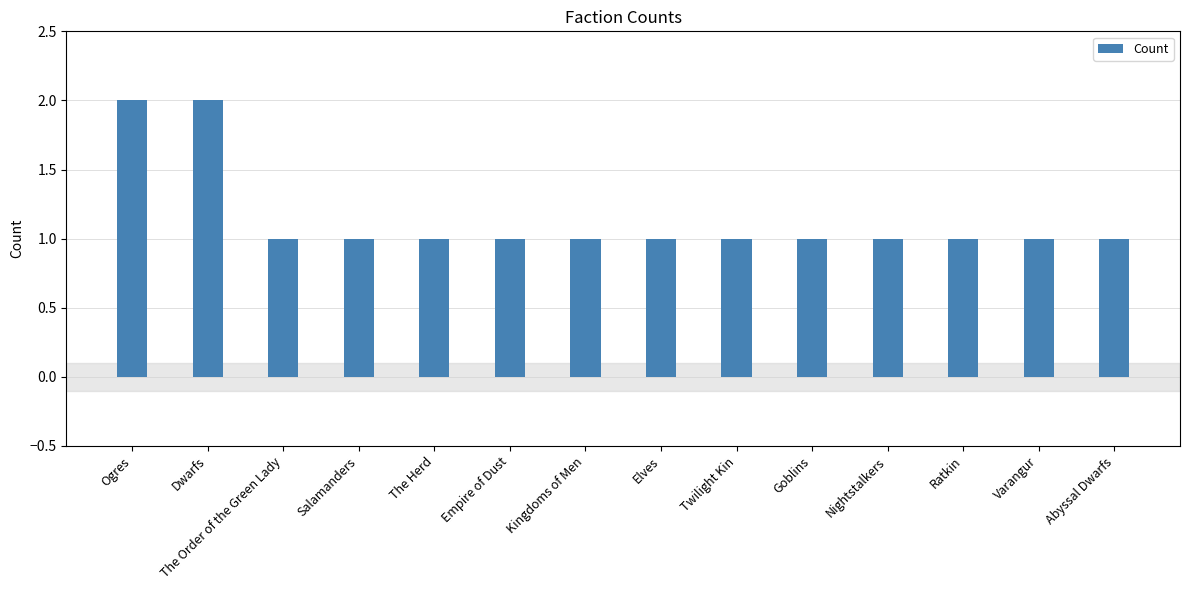

What is the ratio of the value at Salamanders to the value at Abyssal Dwarfs?

1.0